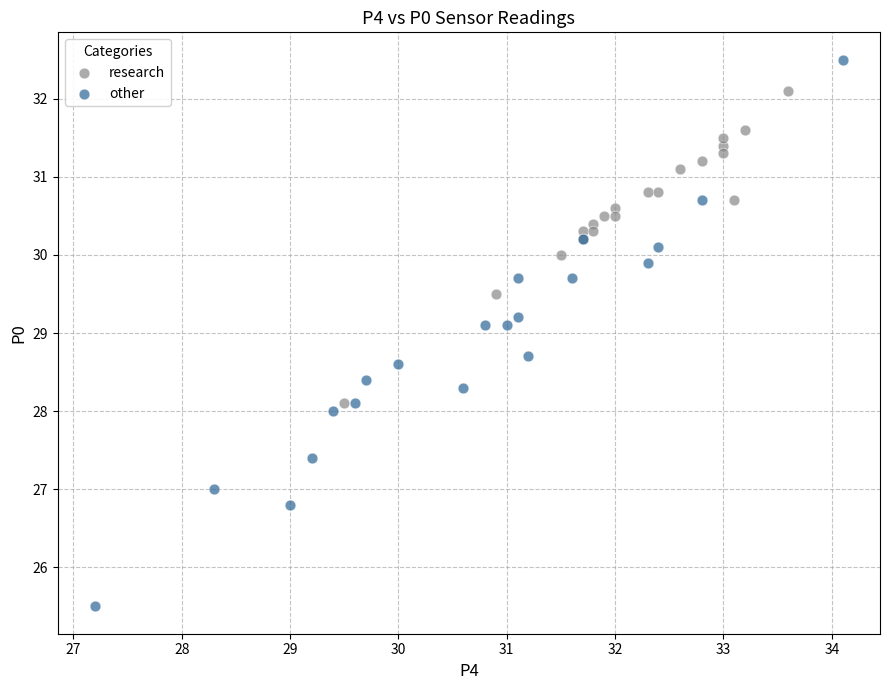

What are all the series names shown in the legend?

research, other